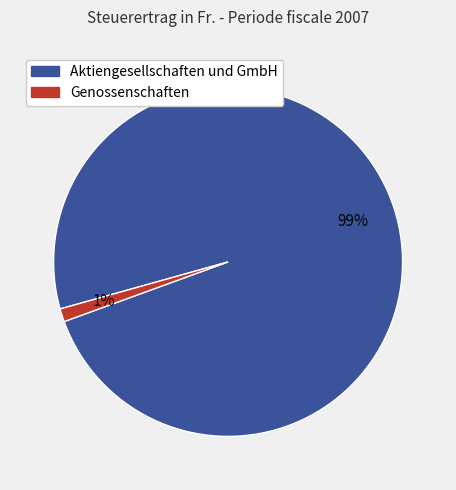

Between Aktiengesellschaften und GmbH and Genossenschaften, which is larger?

Aktiengesellschaften und GmbH